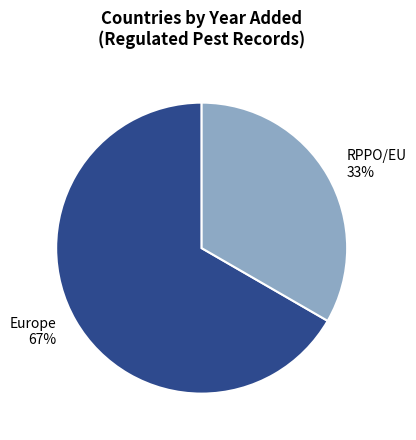

Rank the categories by value from lowest to highest.

RPPO/EU, Europe